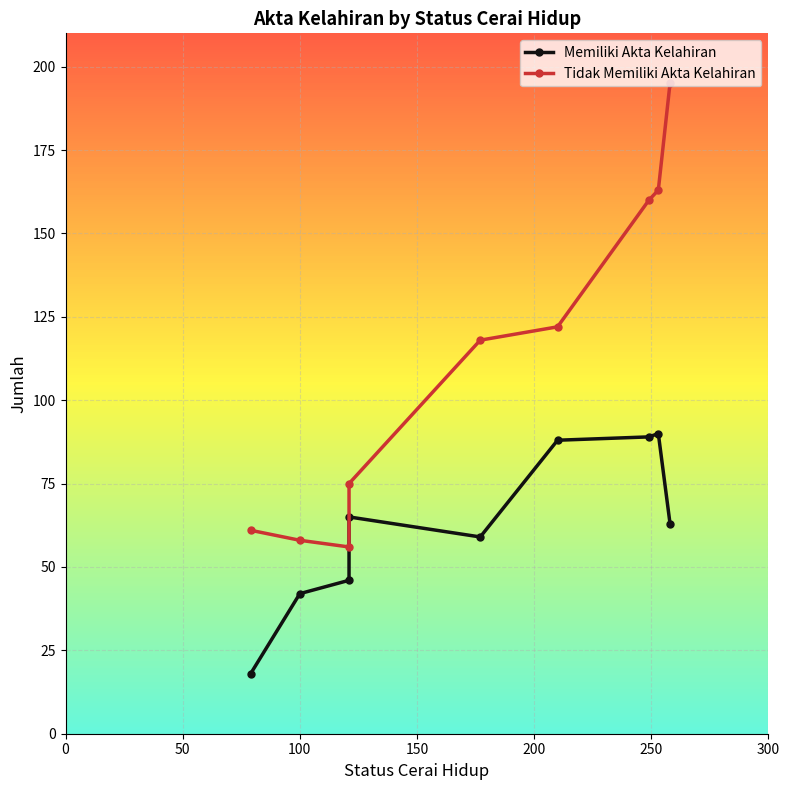

Which series changed the most between 0 and 200?

Tidak Memiliki Akta Kelahiran